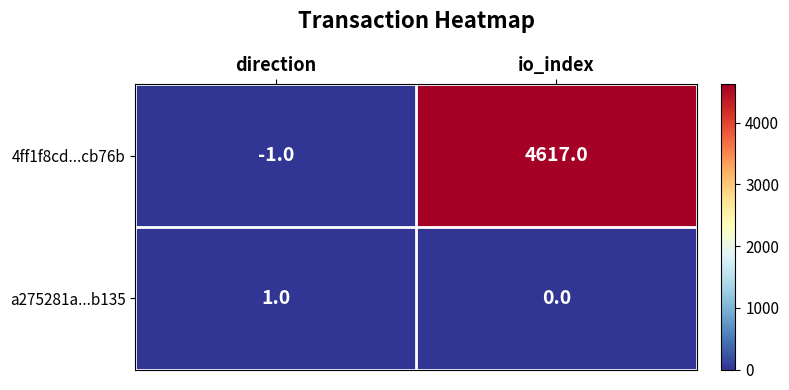

What is the spread (max minus min) of values at direction?

2